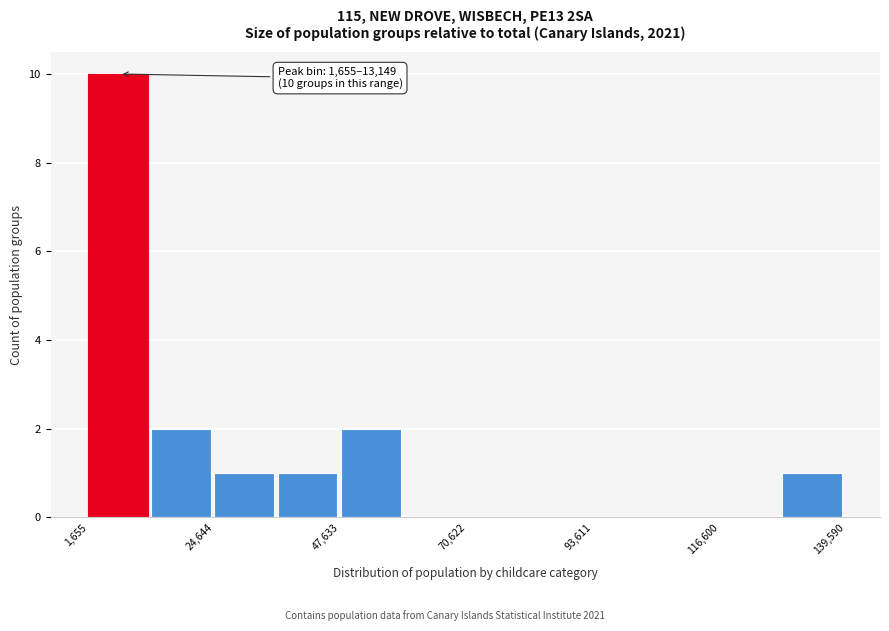

Read against the x-axis, roughly where is the centre of the tallest bar?

5000